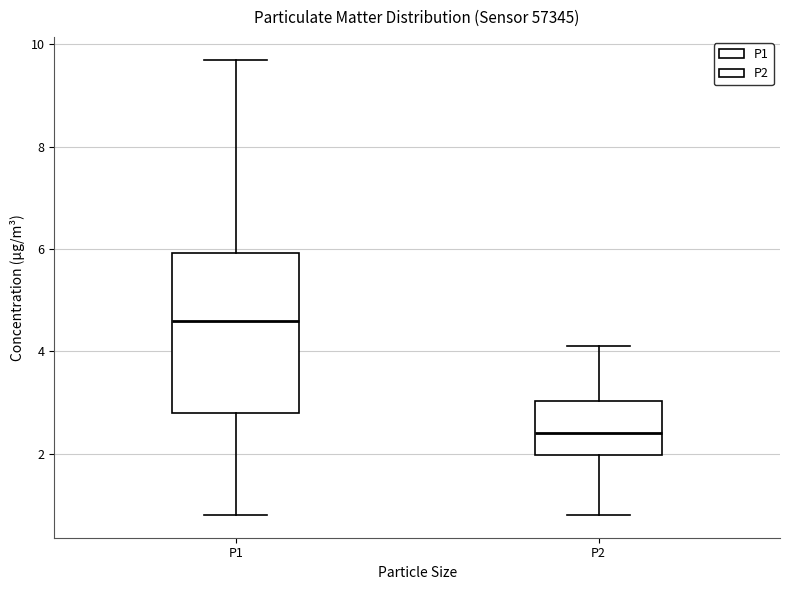

Where is the lower edge of the box for P1 on the y-axis? The values are not printed on the chart, so give them approximately, as read against the axis.

2.8